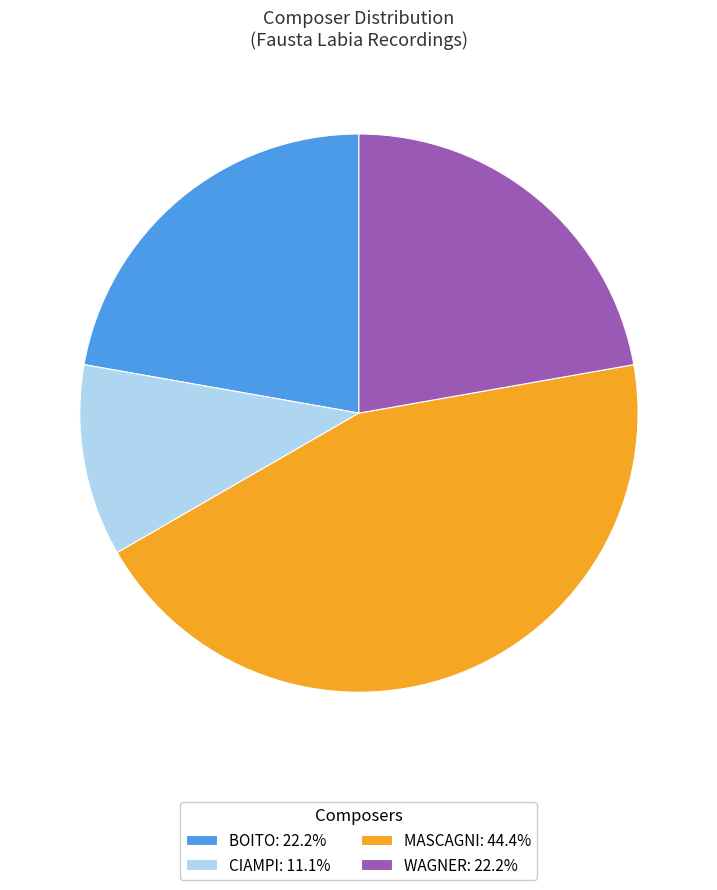

Which slice is the largest?

MASCAGNI